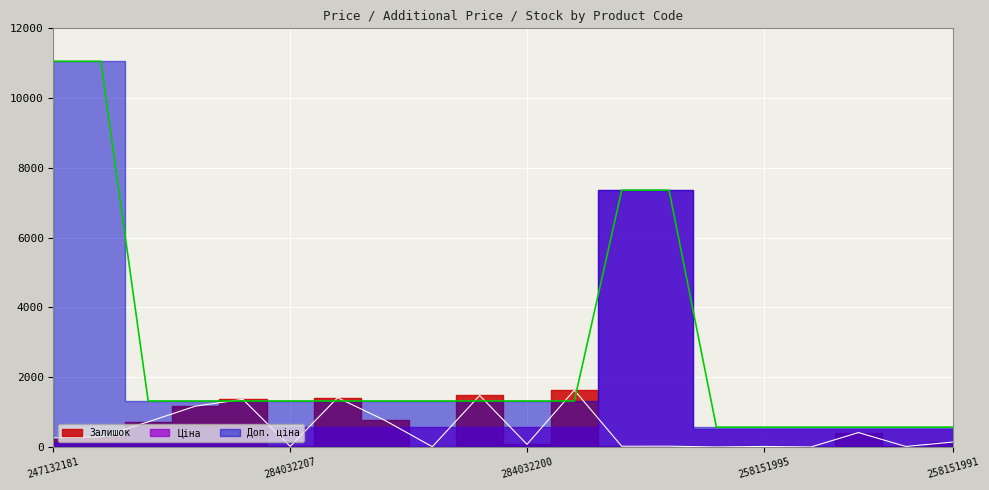

Which series has the largest range (max minus min)?

Доп. ціна